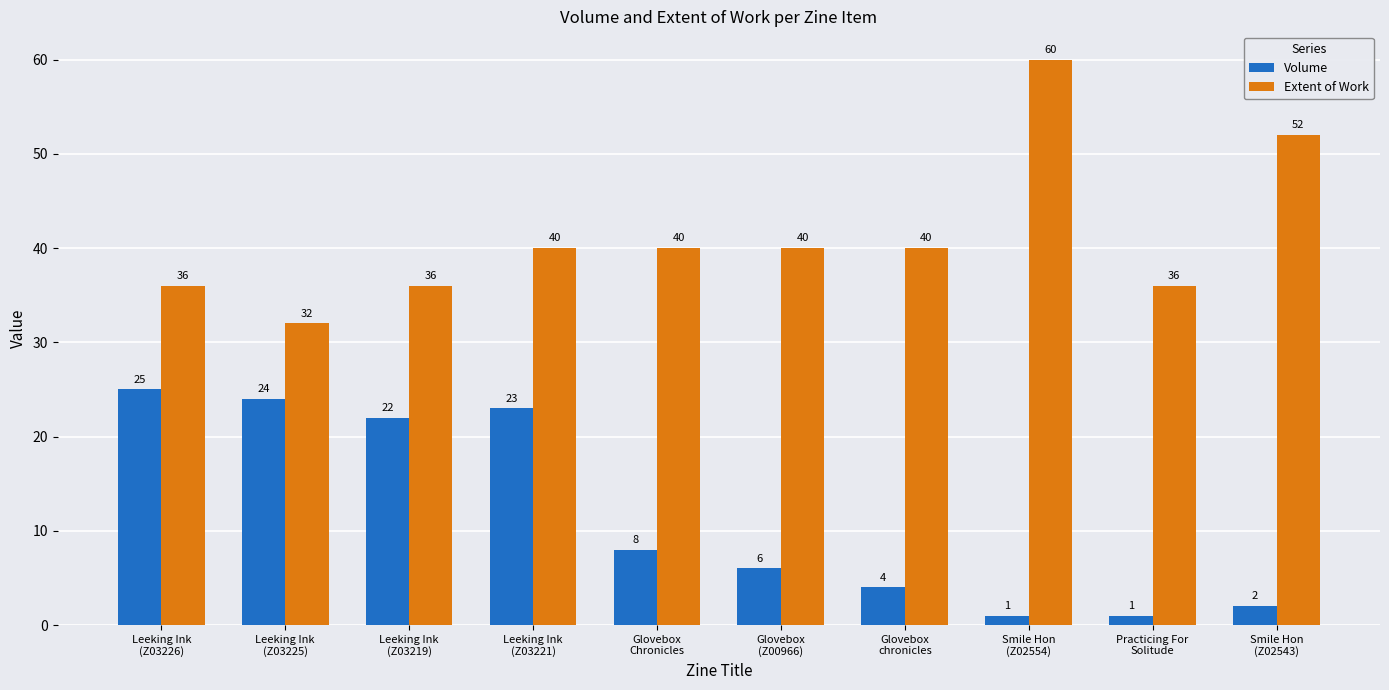

How many data points in Volume are less than 8?

5